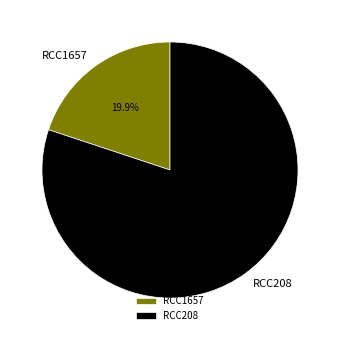

To the nearest percent, what percentage of the pie is RCC1657?

20%